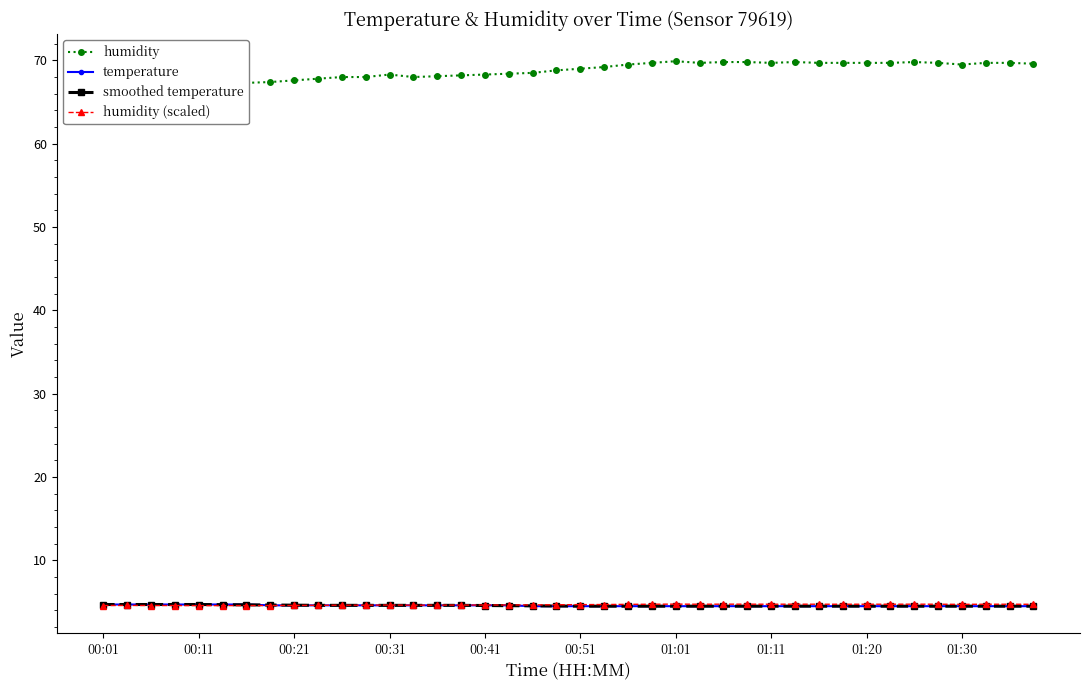

At how many categories does at least one series exceed 41?

40